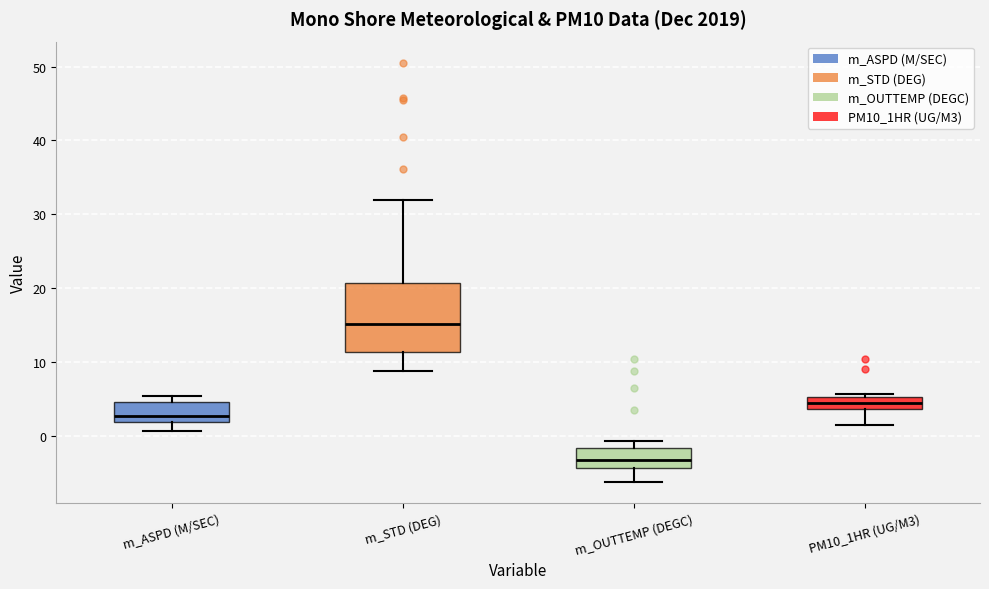

Comparing the boxes themselves (not the whiskers), which one is the tallest?

m_STD (DEG)